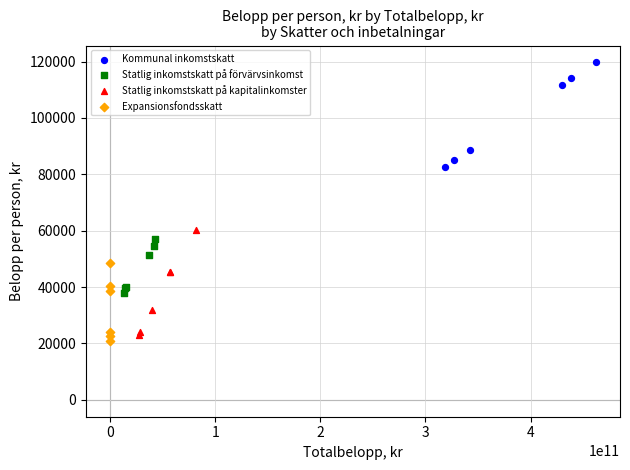

What are all the series names shown in the legend?

Kommunal inkomstskatt, Statlig inkomstskatt på förvärvsinkomst, Statlig inkomstskatt på kapitalinkomster, Expansionsfondsskatt